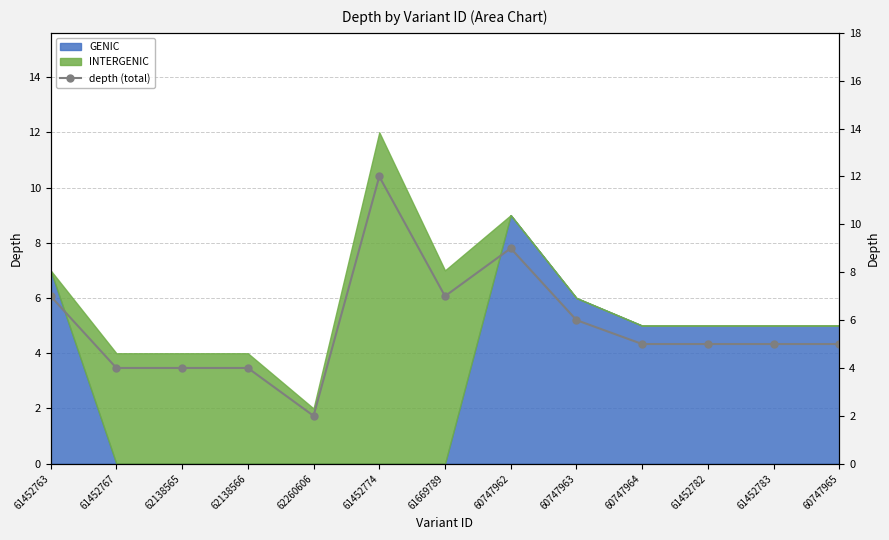

Between 61452783 and 60747965, which is larger?

61452783